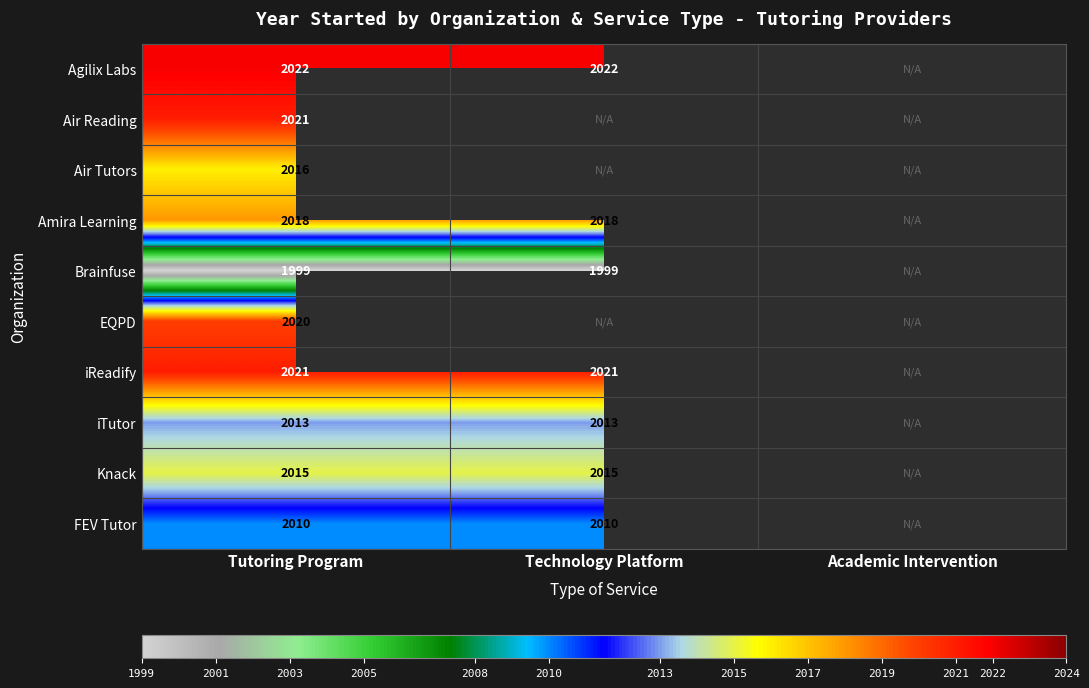

Is the value of iReadify at Tutoring Program greater than the value of Air Tutors at Tutoring Program?

Yes